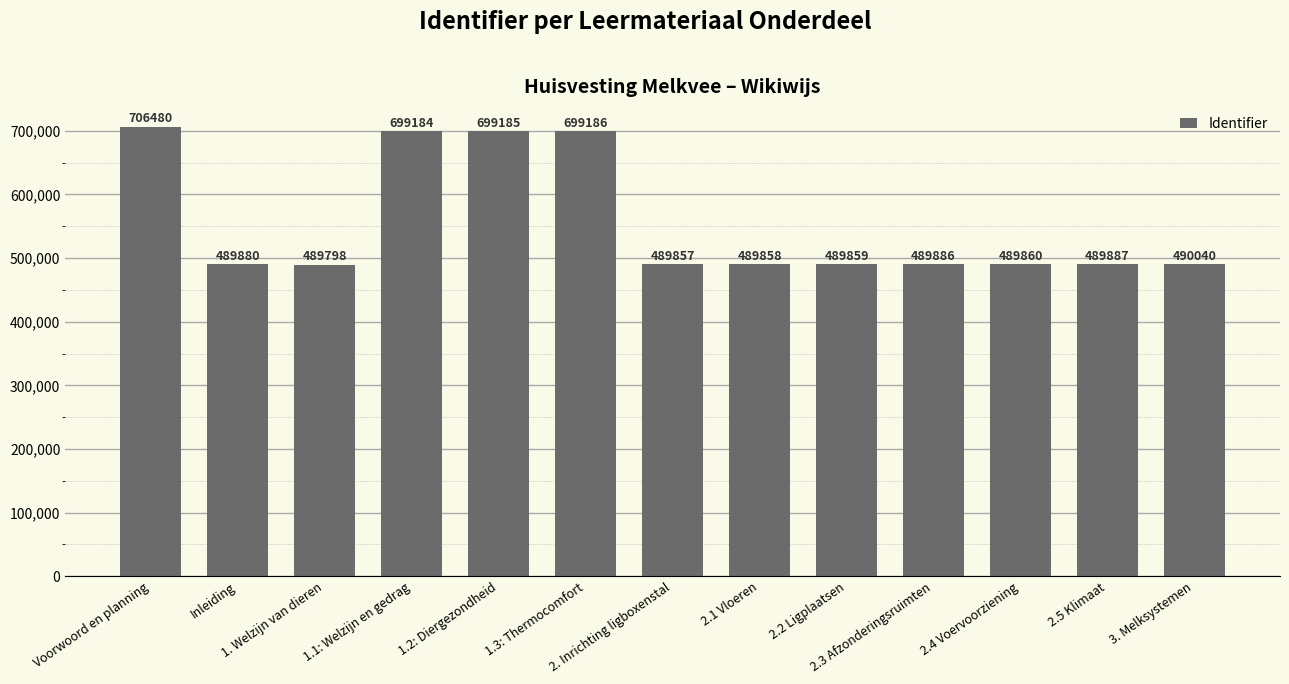

What is the maximum value shown in the chart?

706480